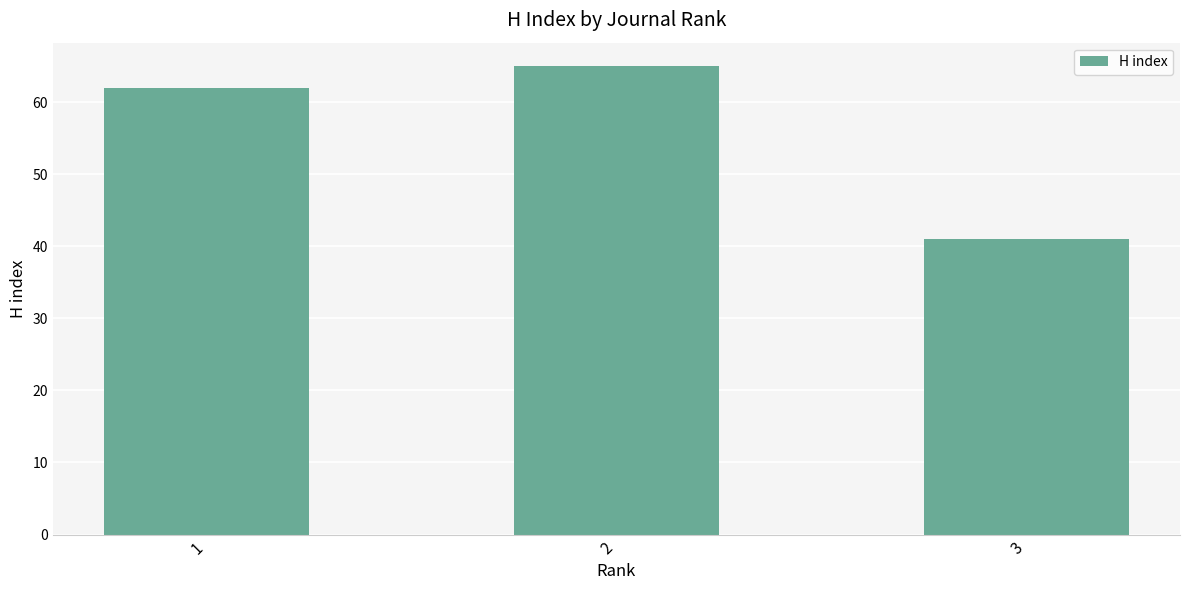

What is the average value?

56